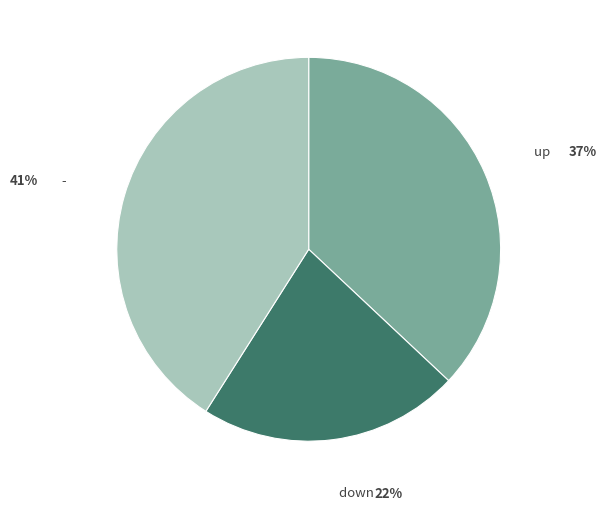

The up slice represents 37% of the pie. True or false?

True